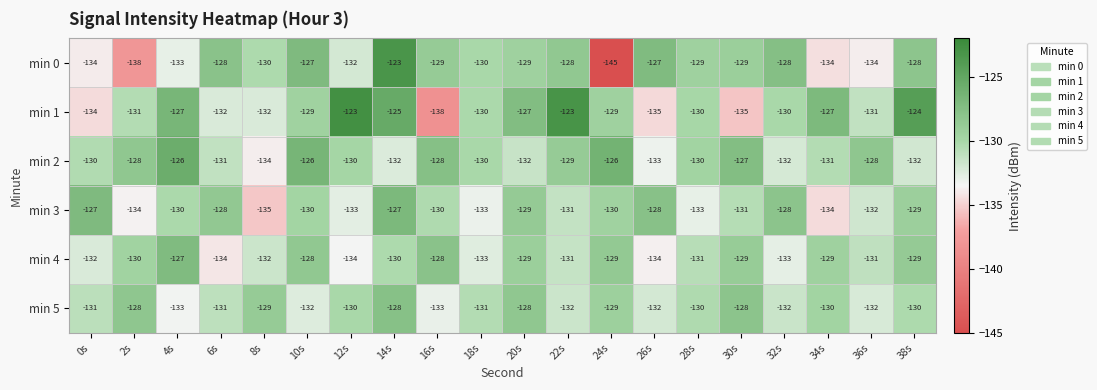

At 26s, list the series in order from largest to smallest.

min 0, min 3, min 5, min 2, min 4, min 1